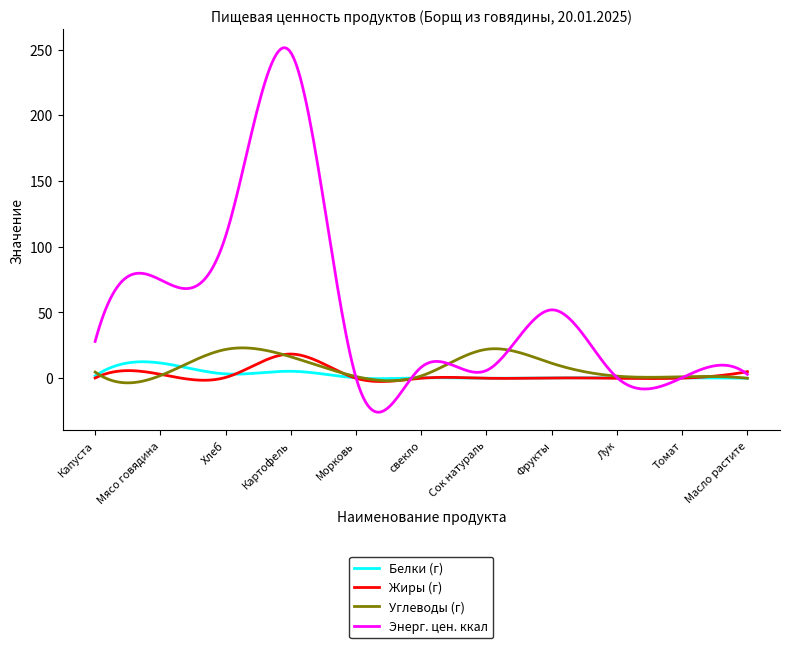

Which series has the largest range (max minus min)?

Энерг. цен. ккал